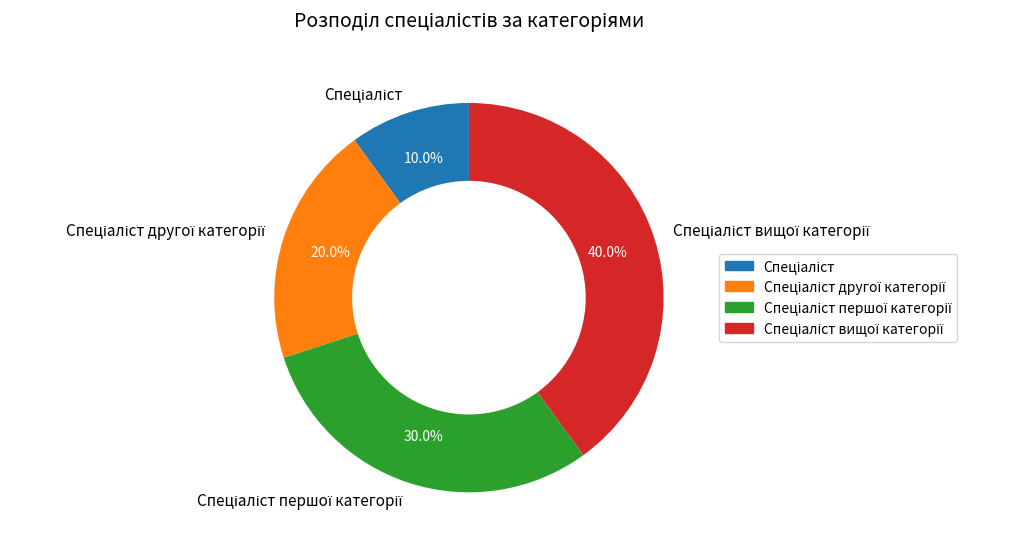

Does any single category account for the majority?

No